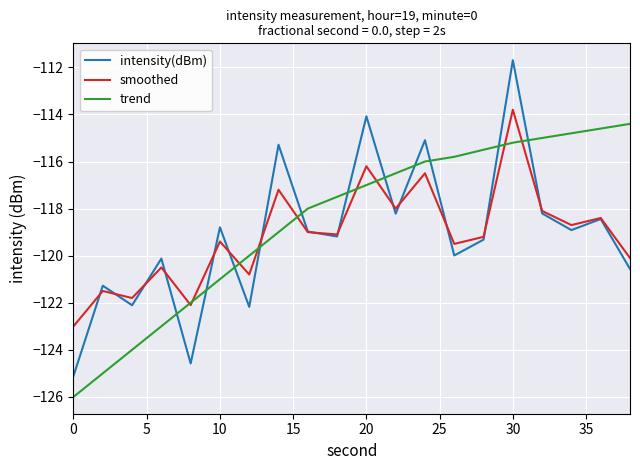

True or false: smoothed has more than 1 points higher than both neighbors.

True